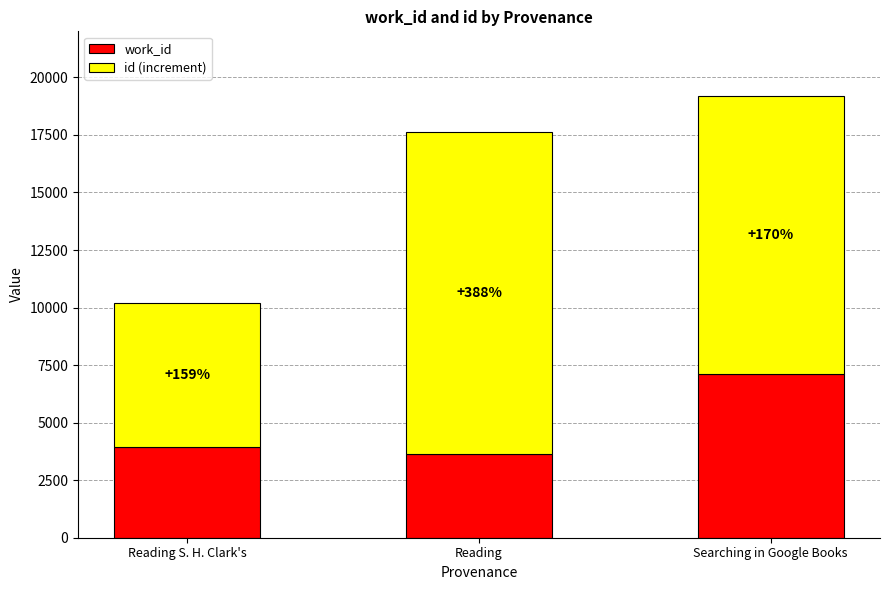

How many bars are there in total?

3